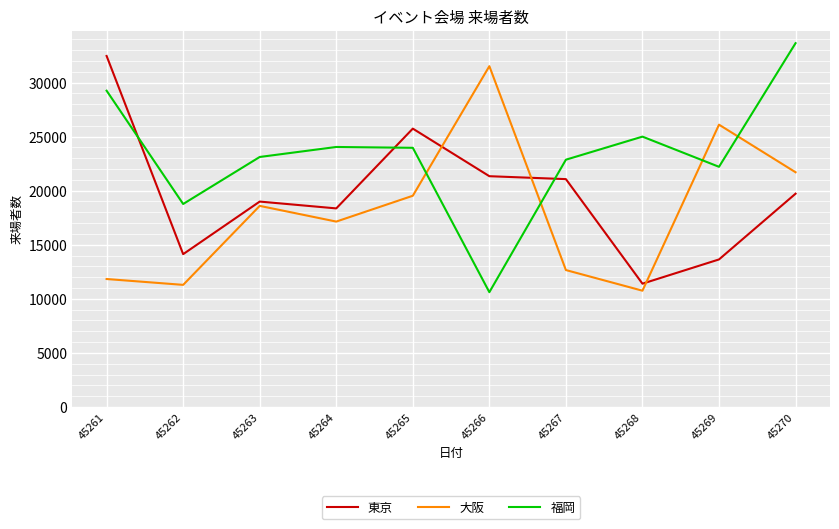

True or false: 福岡 and 大阪 intersect in this chart.

True